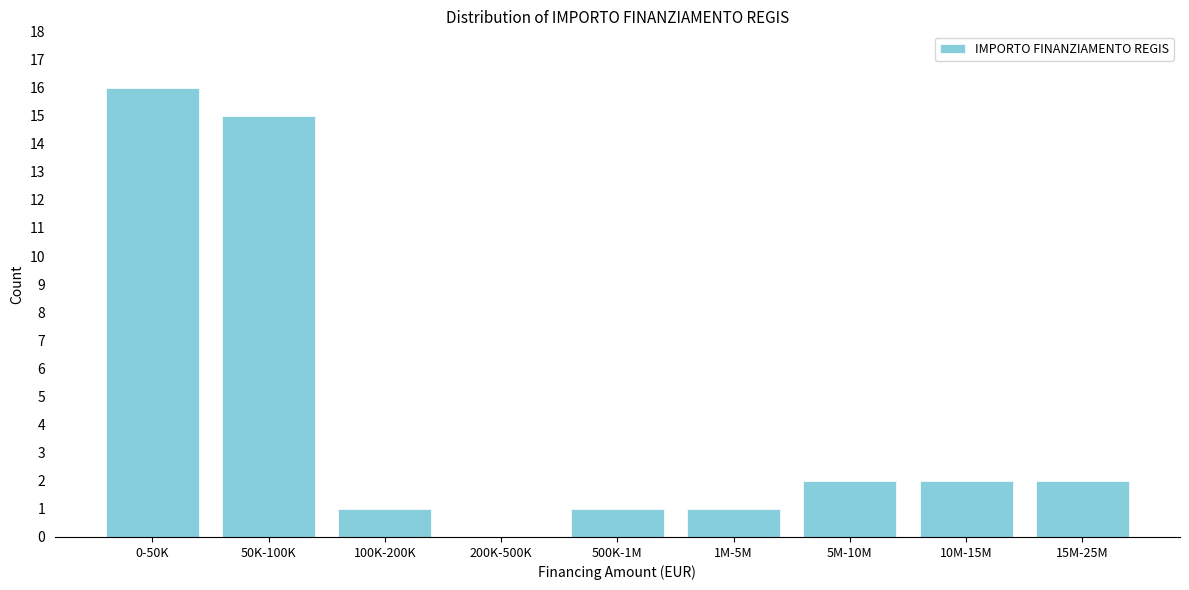

Reading left to right, what are all the values shown in this chart?

0-50K=16	50K-100K=15	100K-200K=1	200K-500K=0	500K-1M=1	1M-5M=1	5M-10M=2	10M-15M=2	15M-25M=2